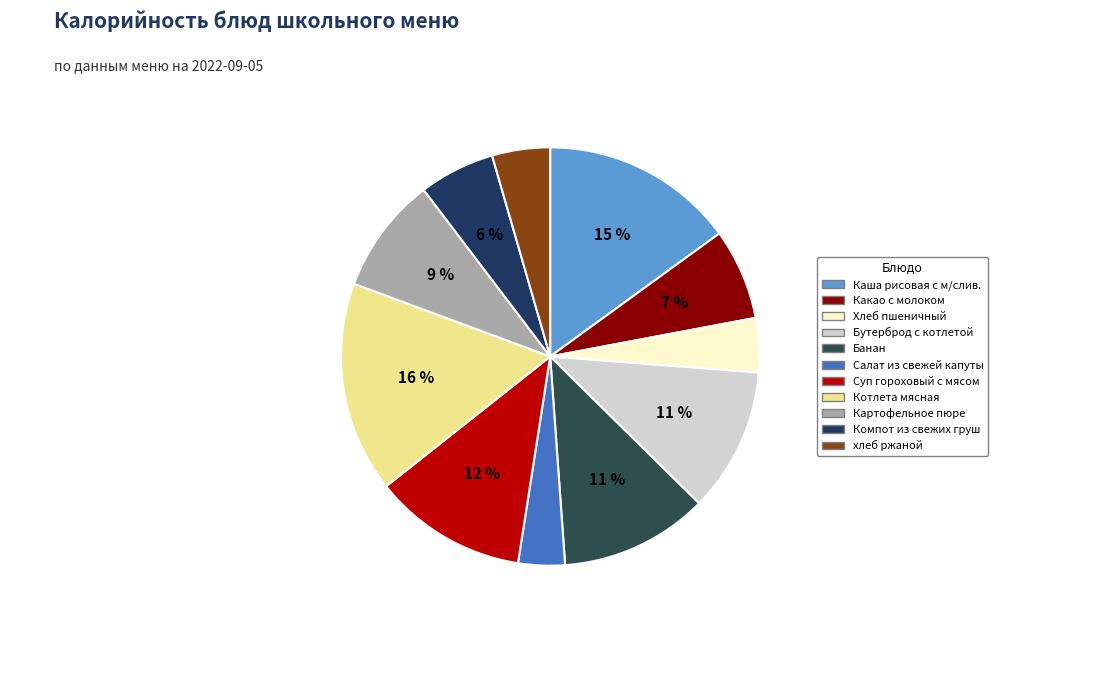

Does Бутерброд с котлетой account for over 50% of the chart?

No